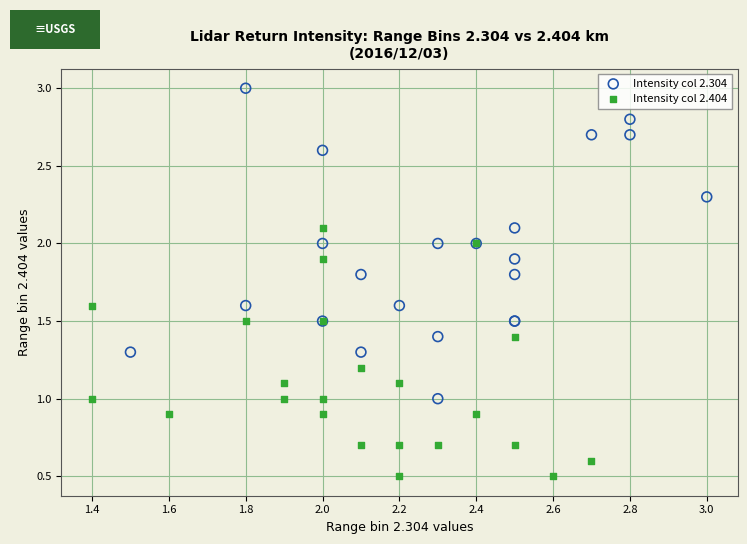

Which series contains the lowest Y value?

Intensity col 2.404